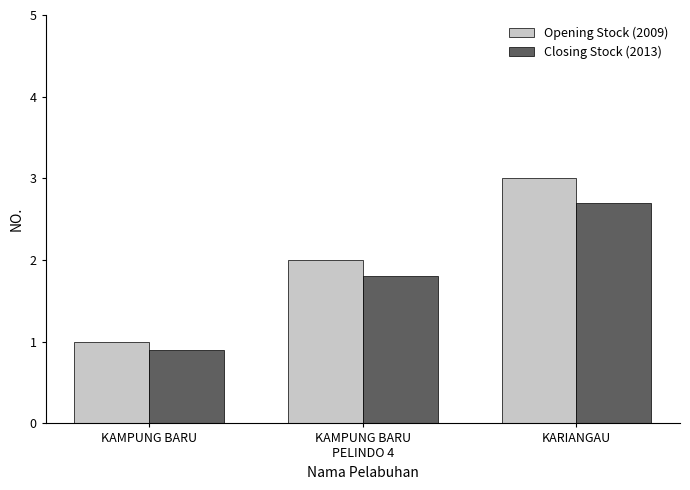

How many bars are there in total?

6